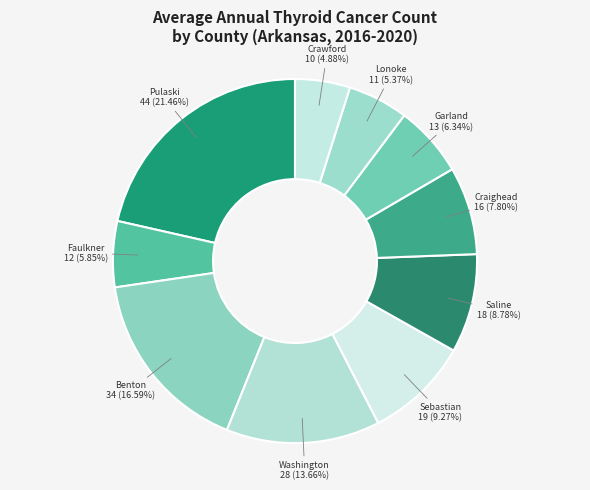

What is the largest slice in the pie chart?

Pulaski County